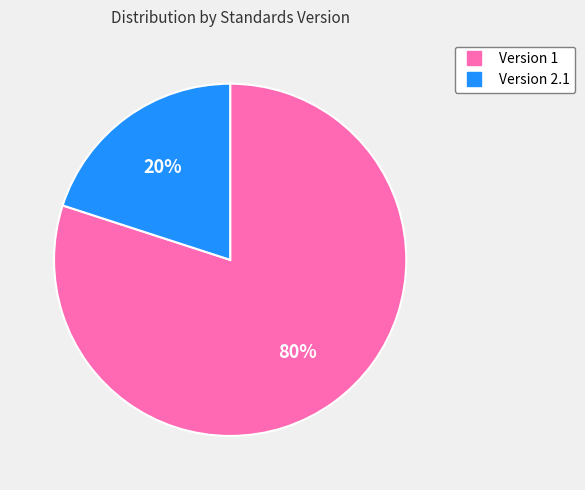

Does any single category account for the majority?

Yes